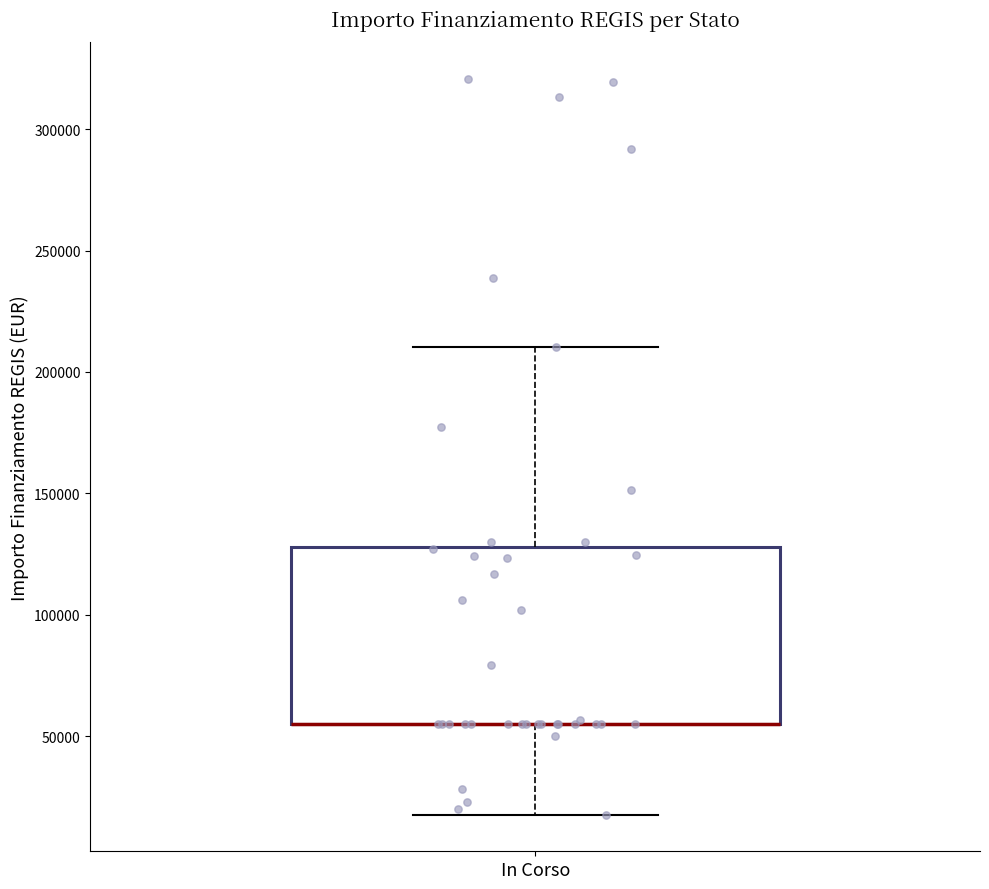

Transcribe this box plot: give where the median line is, the range the box spans, and where the two whiskers end, as read against the y-axis. The values are not printed on the chart, so give them approximately, as read against the axis.

median 55000 (drawn on the box's lower edge), box 55000 to 130000, whiskers 20000 to 210000